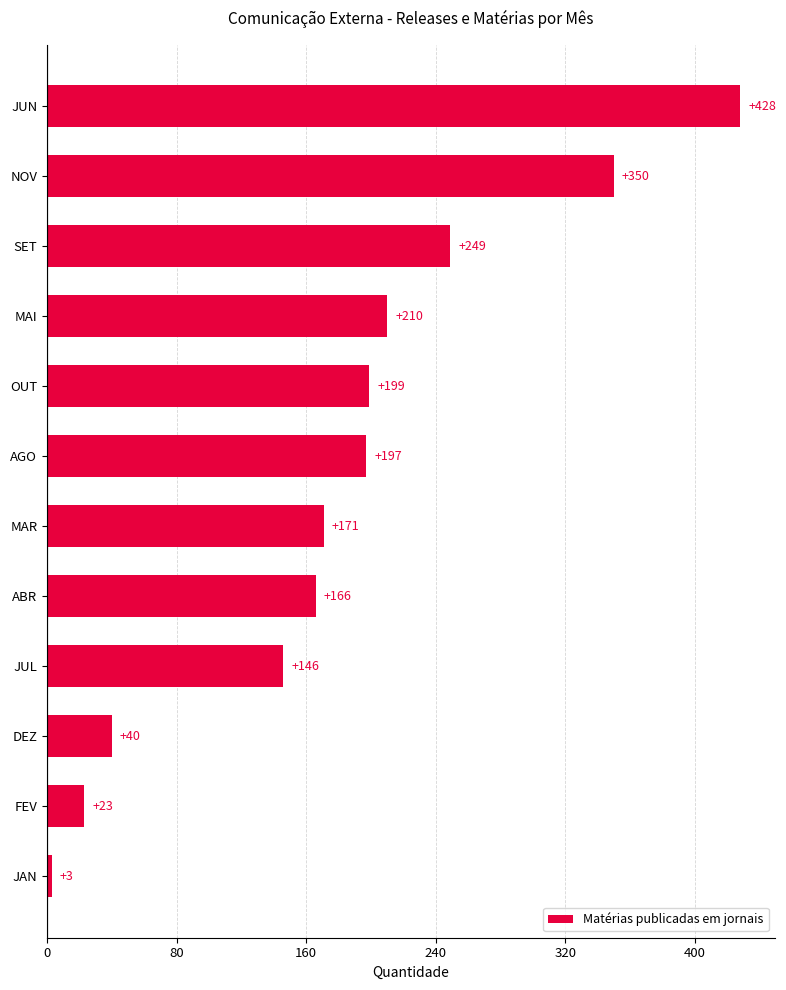

How many values are below 197?

6